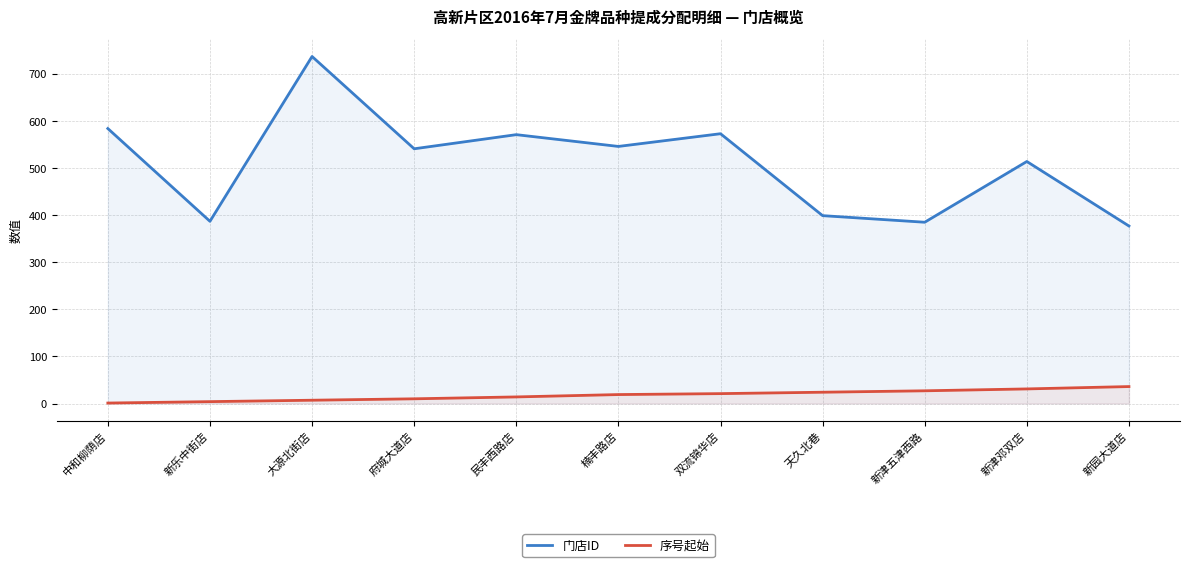

What is the label of the 7th point from the left?

双流锦华店